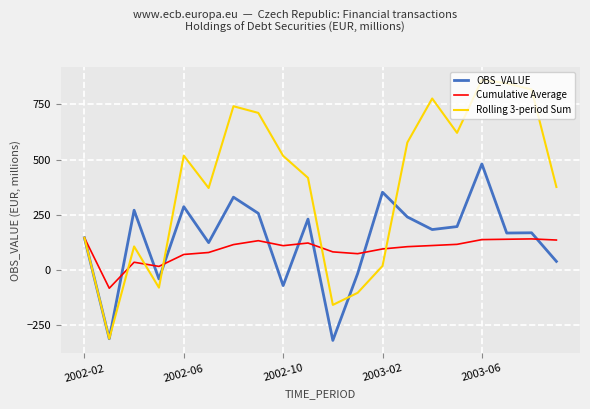

Which series has the widest spread of values?

Rolling 3-period Sum